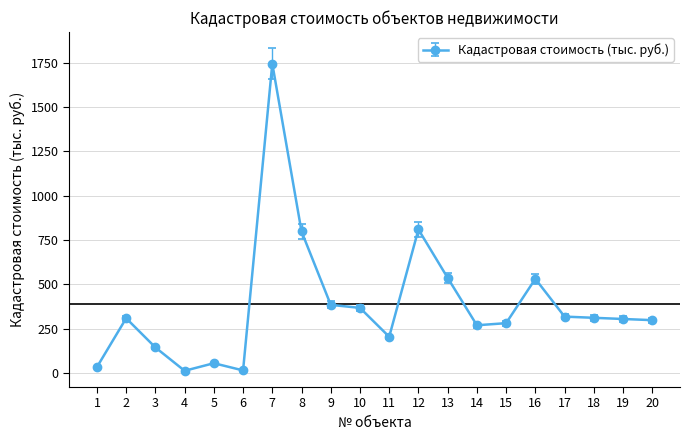

What is the ratio of the value at 12 to the value at 8?

1.0